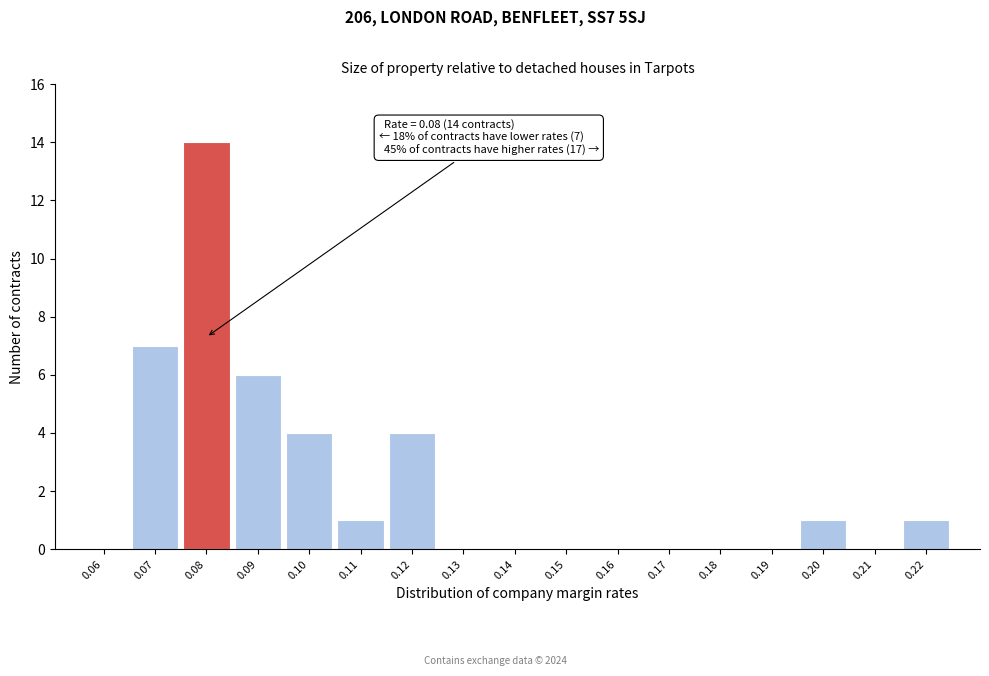

Reading right to left, transcribe all the data shown in this chart.

0.22=1	0.21=0	0.20=1	0.19=0	0.18=0	0.17=0	0.16=0	0.15=0	0.14=0	0.13=0	0.12=4	0.11=1	0.10=4	0.09=6	0.08=14	0.07=7	0.06=0